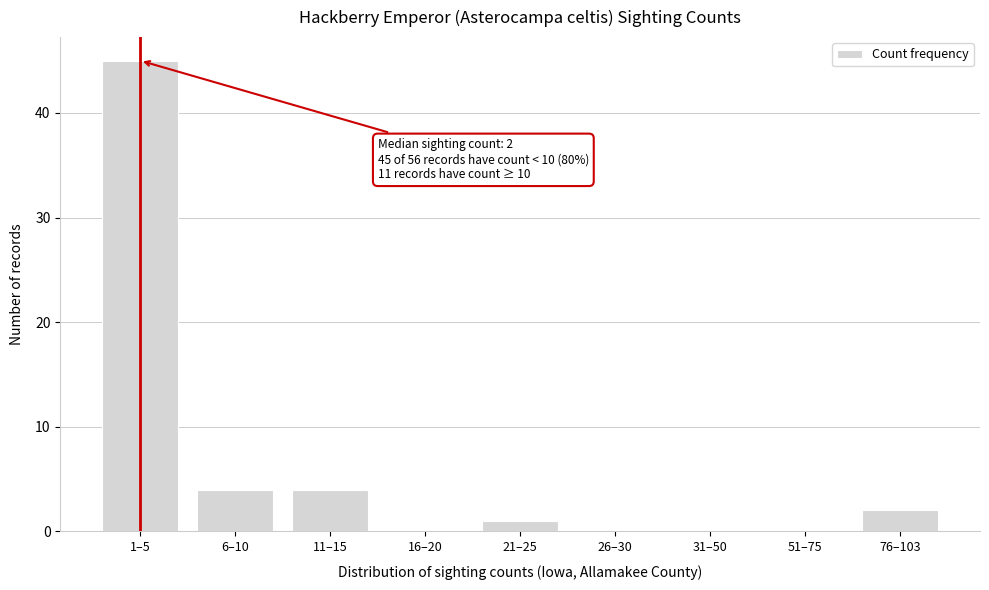

Reading left to right, list all the values displayed in this chart.

1–5=45	6–10=4	11–15=4	16–20=0	21–25=1	26–30=0	31–50=0	51–75=0	76–103=2